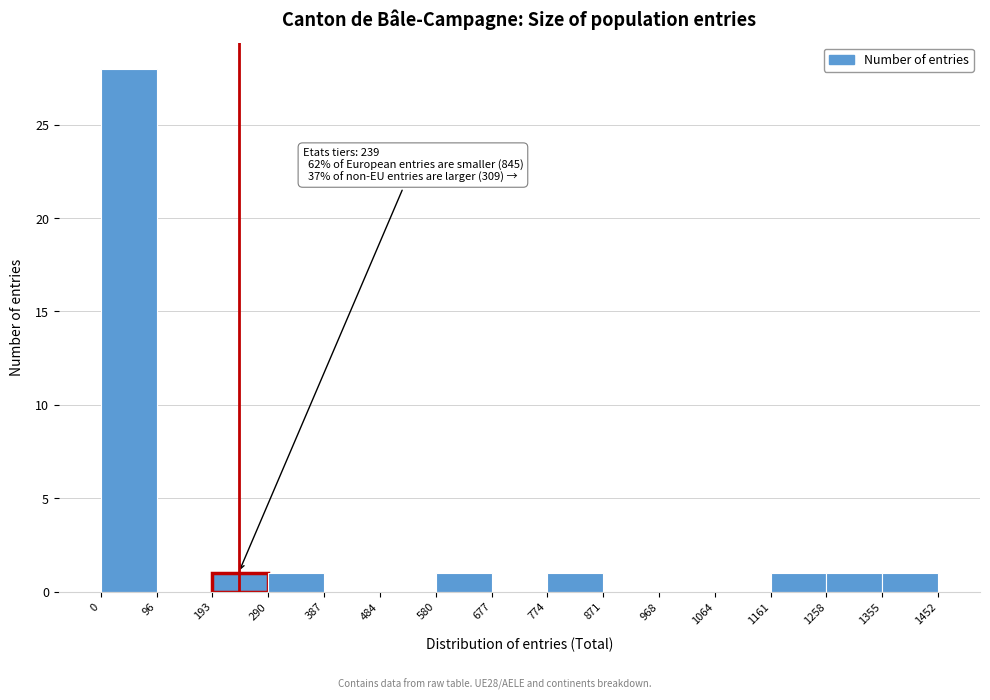

Which range on the x-axis has the tallest bar?

0 to 96